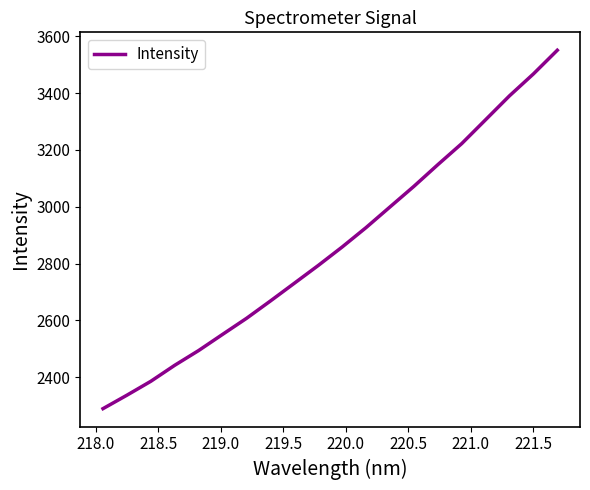

What is the difference between the maximum and minimum values?

1261.5